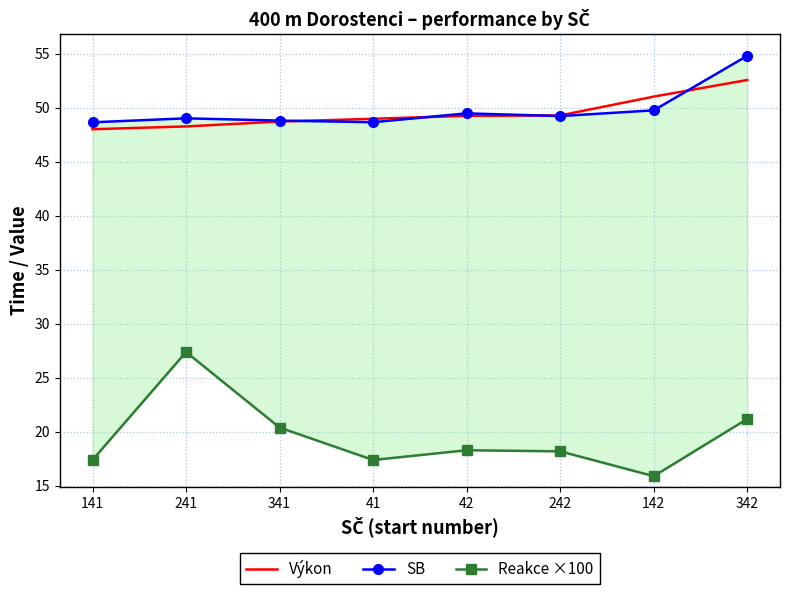

List the series in order of their peak value, lowest first.

Reakce ×100, Výkon, SB